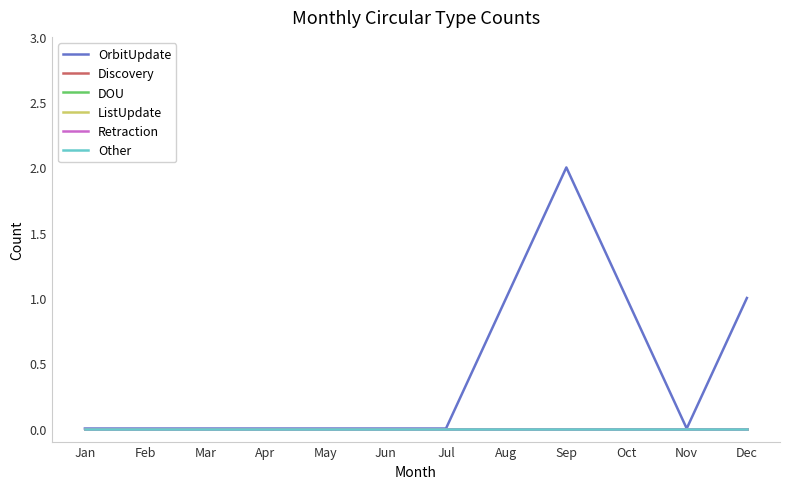

Reading left to right, transcribe all the data shown in this chart.

OrbitUpdate: Jan=0	Feb=0	Mar=0	Apr=0	May=0	Jun=0	Jul=0	Aug=1	Sep=2	Oct=1	Nov=0	Dec=1
Discovery: Jan=0	Feb=0	Mar=0	Apr=0	May=0	Jun=0	Jul=0	Aug=0	Sep=0	Oct=0	Nov=0	Dec=0
DOU: Jan=0	Feb=0	Mar=0	Apr=0	May=0	Jun=0	Jul=0	Aug=0	Sep=0	Oct=0	Nov=0	Dec=0
ListUpdate: Jan=0	Feb=0	Mar=0	Apr=0	May=0	Jun=0	Jul=0	Aug=0	Sep=0	Oct=0	Nov=0	Dec=0
Retraction: Jan=0	Feb=0	Mar=0	Apr=0	May=0	Jun=0	Jul=0	Aug=0	Sep=0	Oct=0	Nov=0	Dec=0
Other: Jan=0	Feb=0	Mar=0	Apr=0	May=0	Jun=0	Jul=0	Aug=0	Sep=0	Oct=0	Nov=0	Dec=0